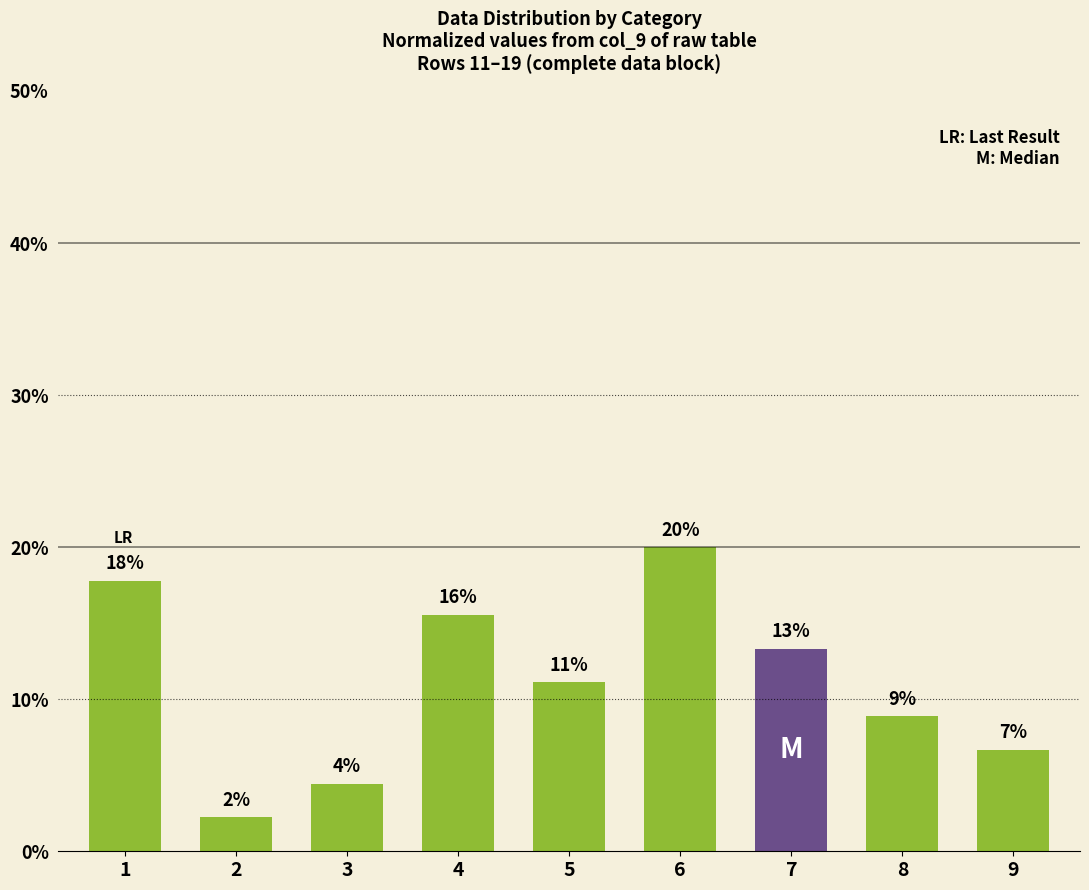

How many bars are there in total?

9